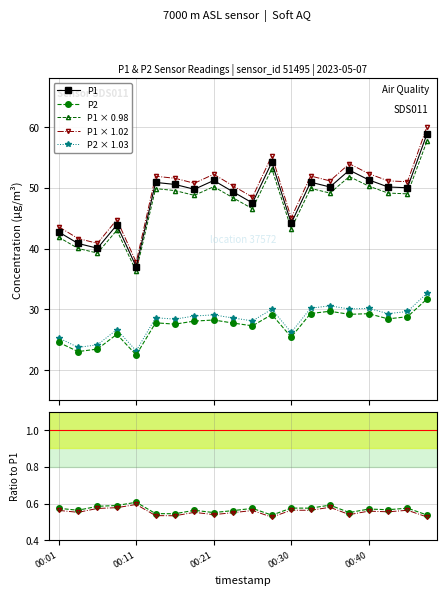

Between 00:11 and 00:01, which is larger?

00:01